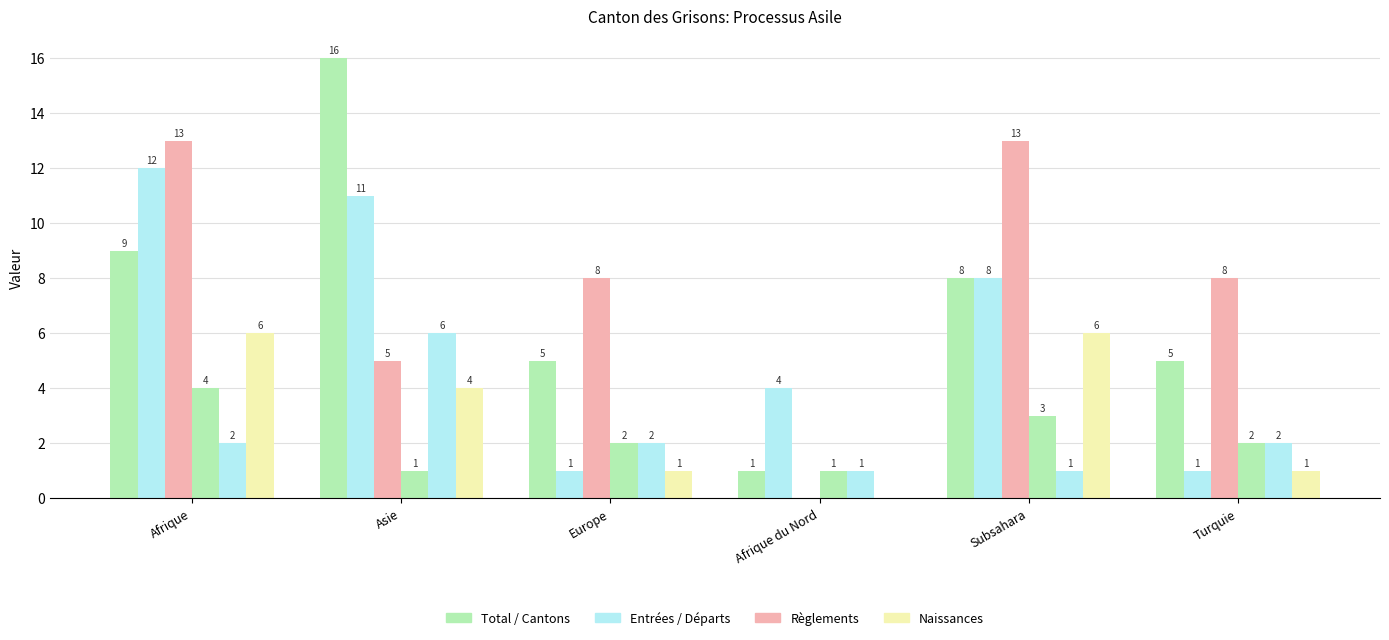

How many groups of bars are there?

6